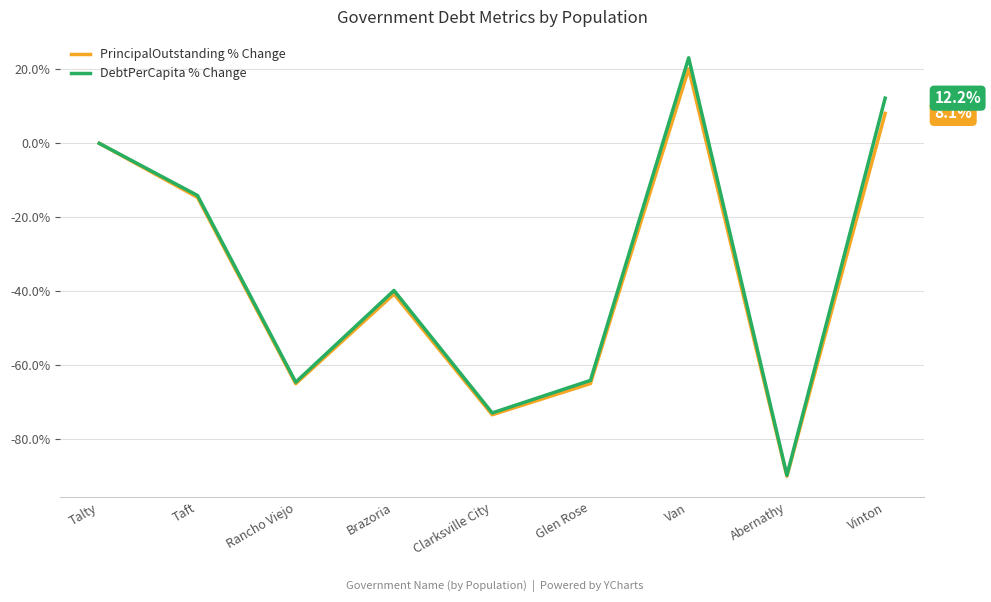

Does the chart display data point markers on the line(s)?

No